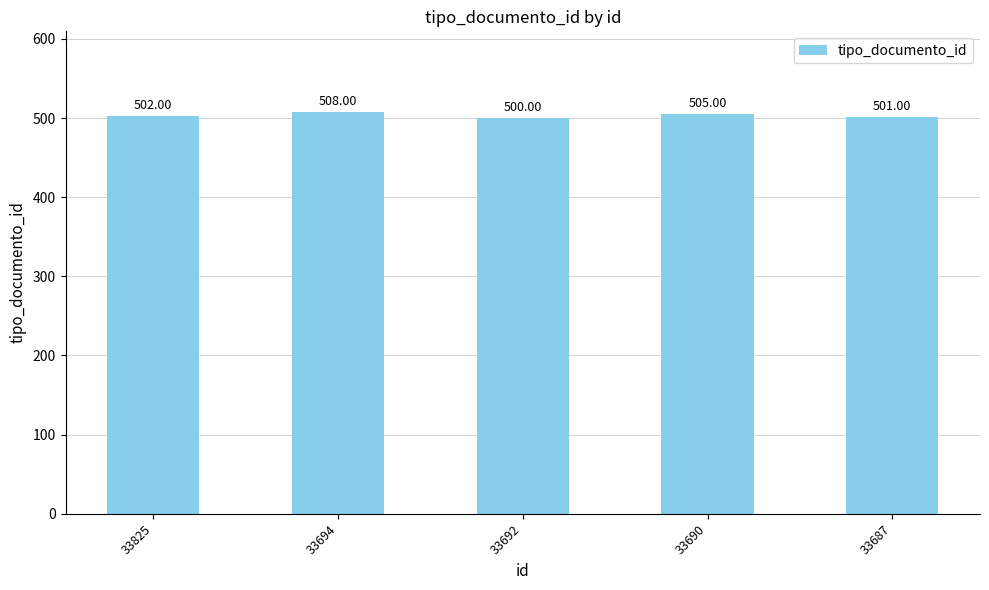

Which category has the highest value across all series?

33694